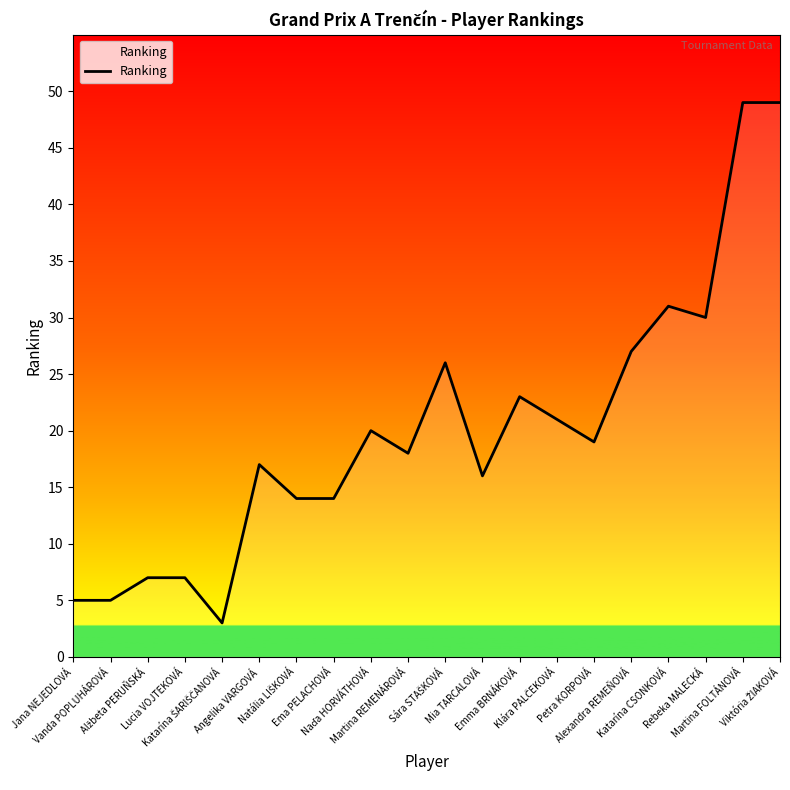

What is the difference between the maximum and minimum values?

46